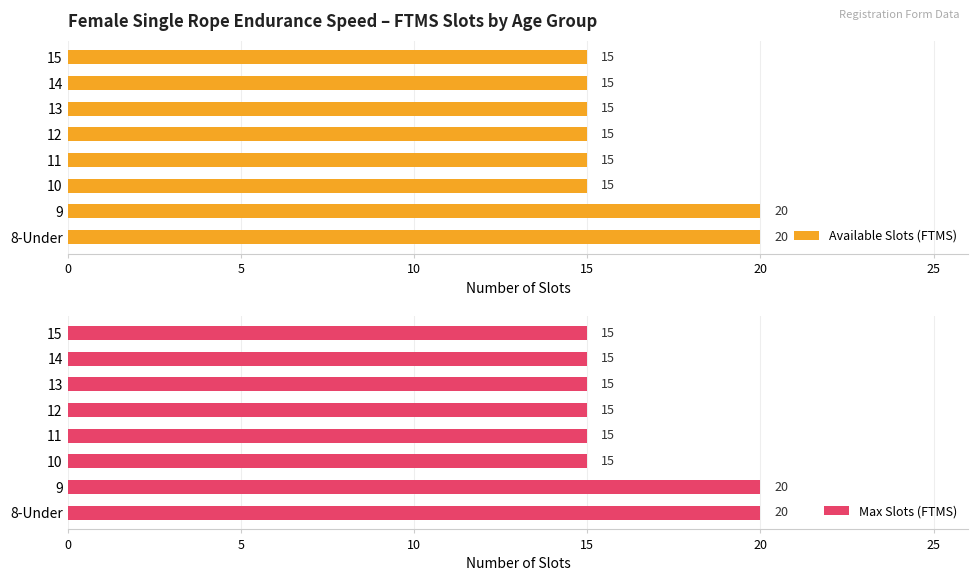

What is the sum of the Available Slots (FTMS) values at 11 and 13?

30